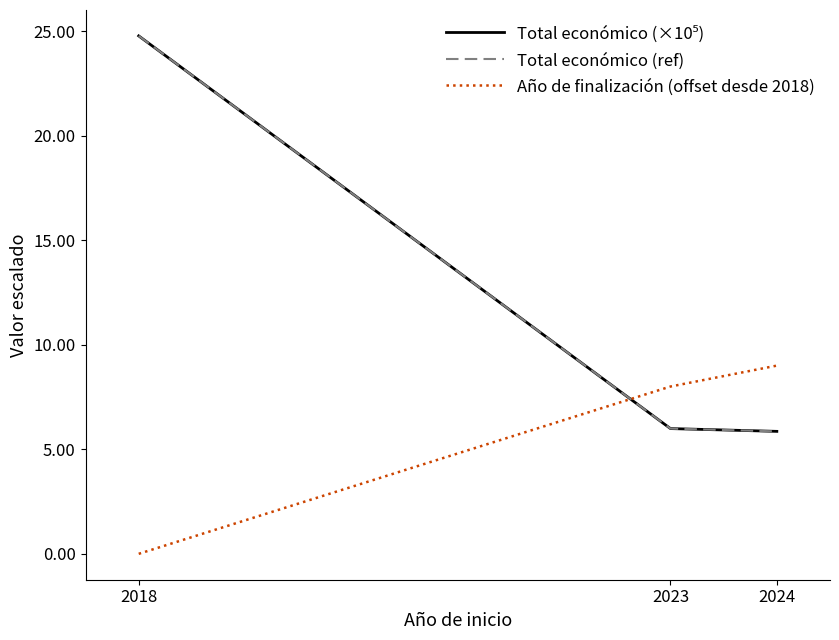

What is the sum of the Total económico (×10⁵) values at 2018 and 2024?

30.6